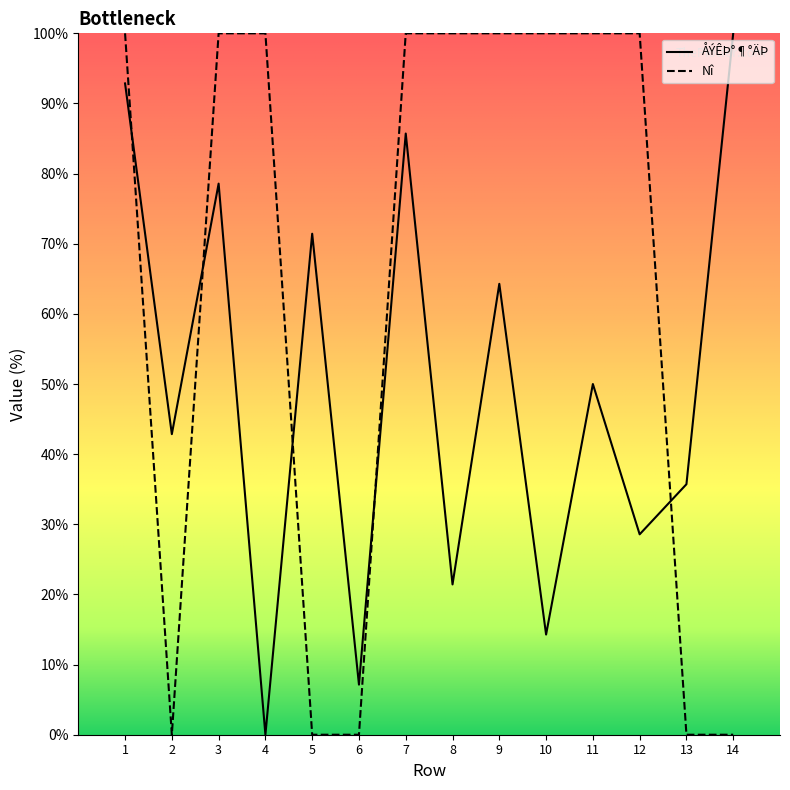

Where do Nî and ÅÝÊÞ°¶°ÄÞ first cross each other?

1 and 2